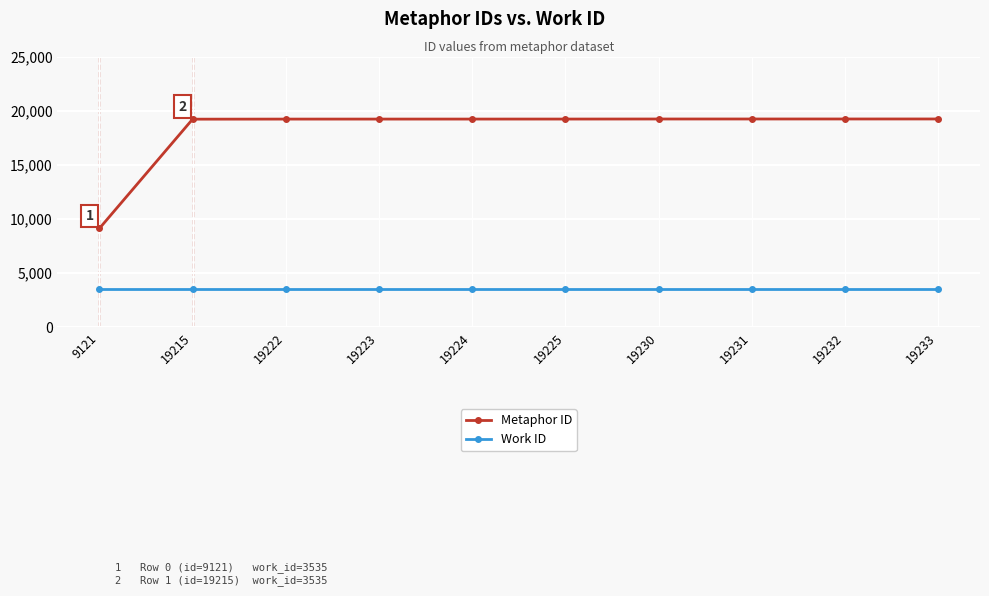

What is the total value across all series at 19222?

22757